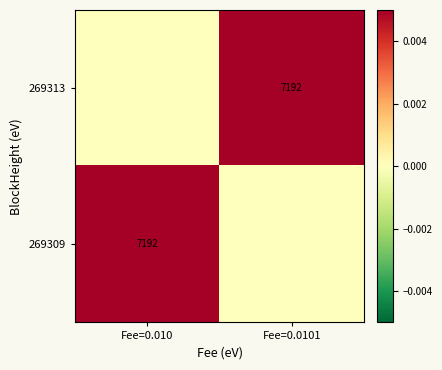

Is it true that 269309 equals 7192 at Fee=0.010?

True